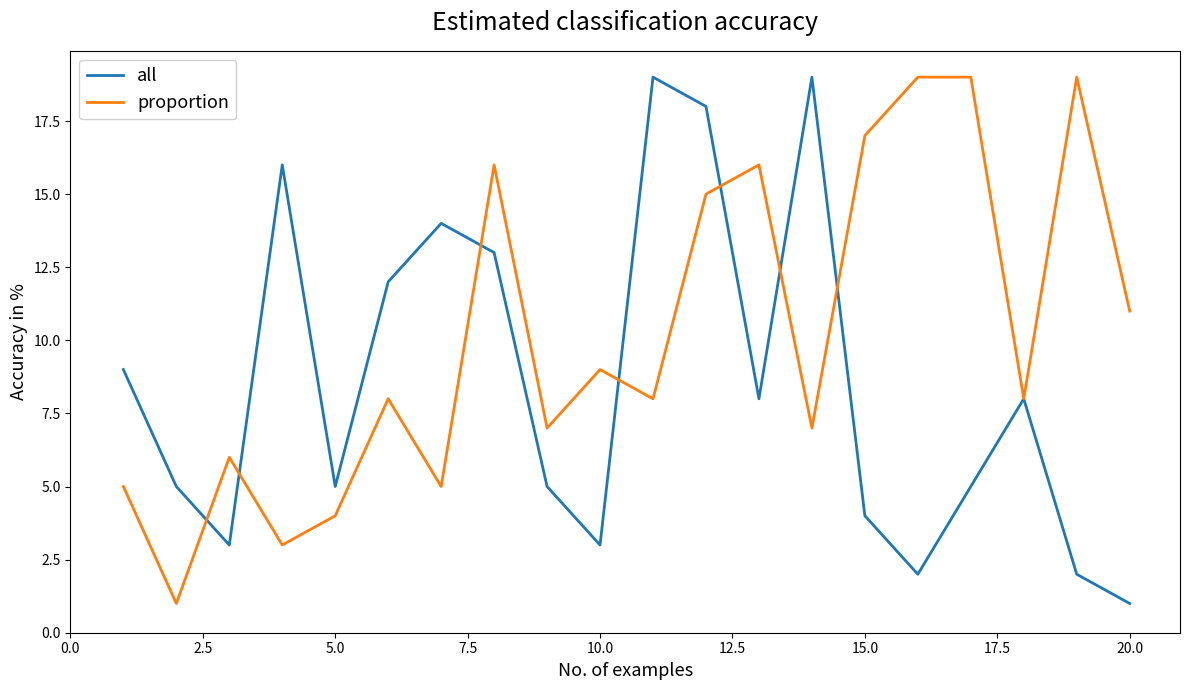

Which series has the largest total across all categories?

proportion